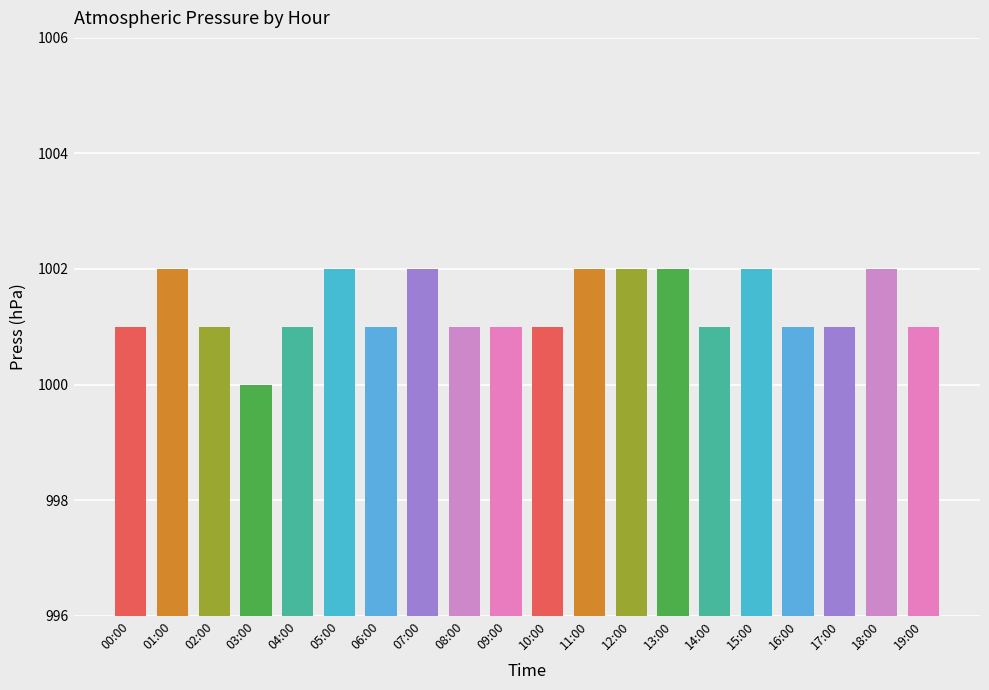

What is the value of the 4th bar from the left?

1000